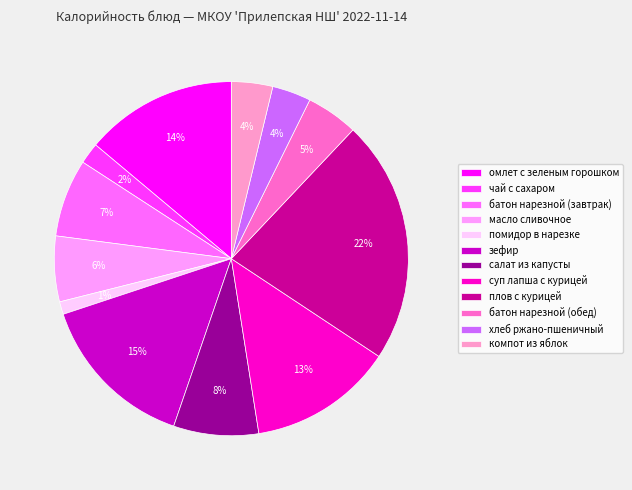

Does помидор в нарезке represent more than half of the total?

No